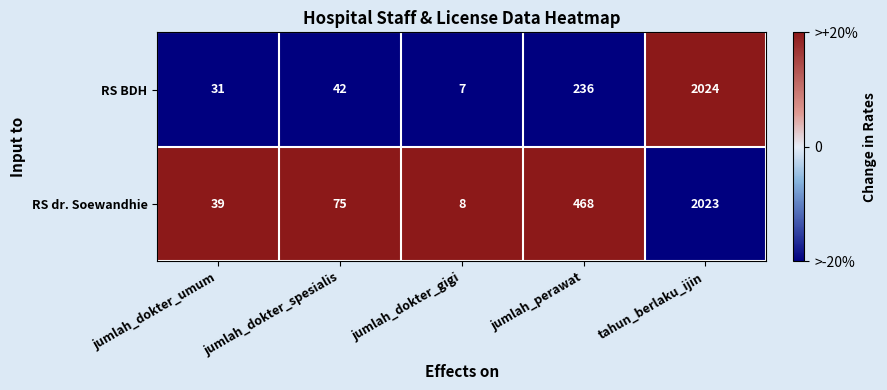

Which series has the largest range (max minus min)?

RS BDH